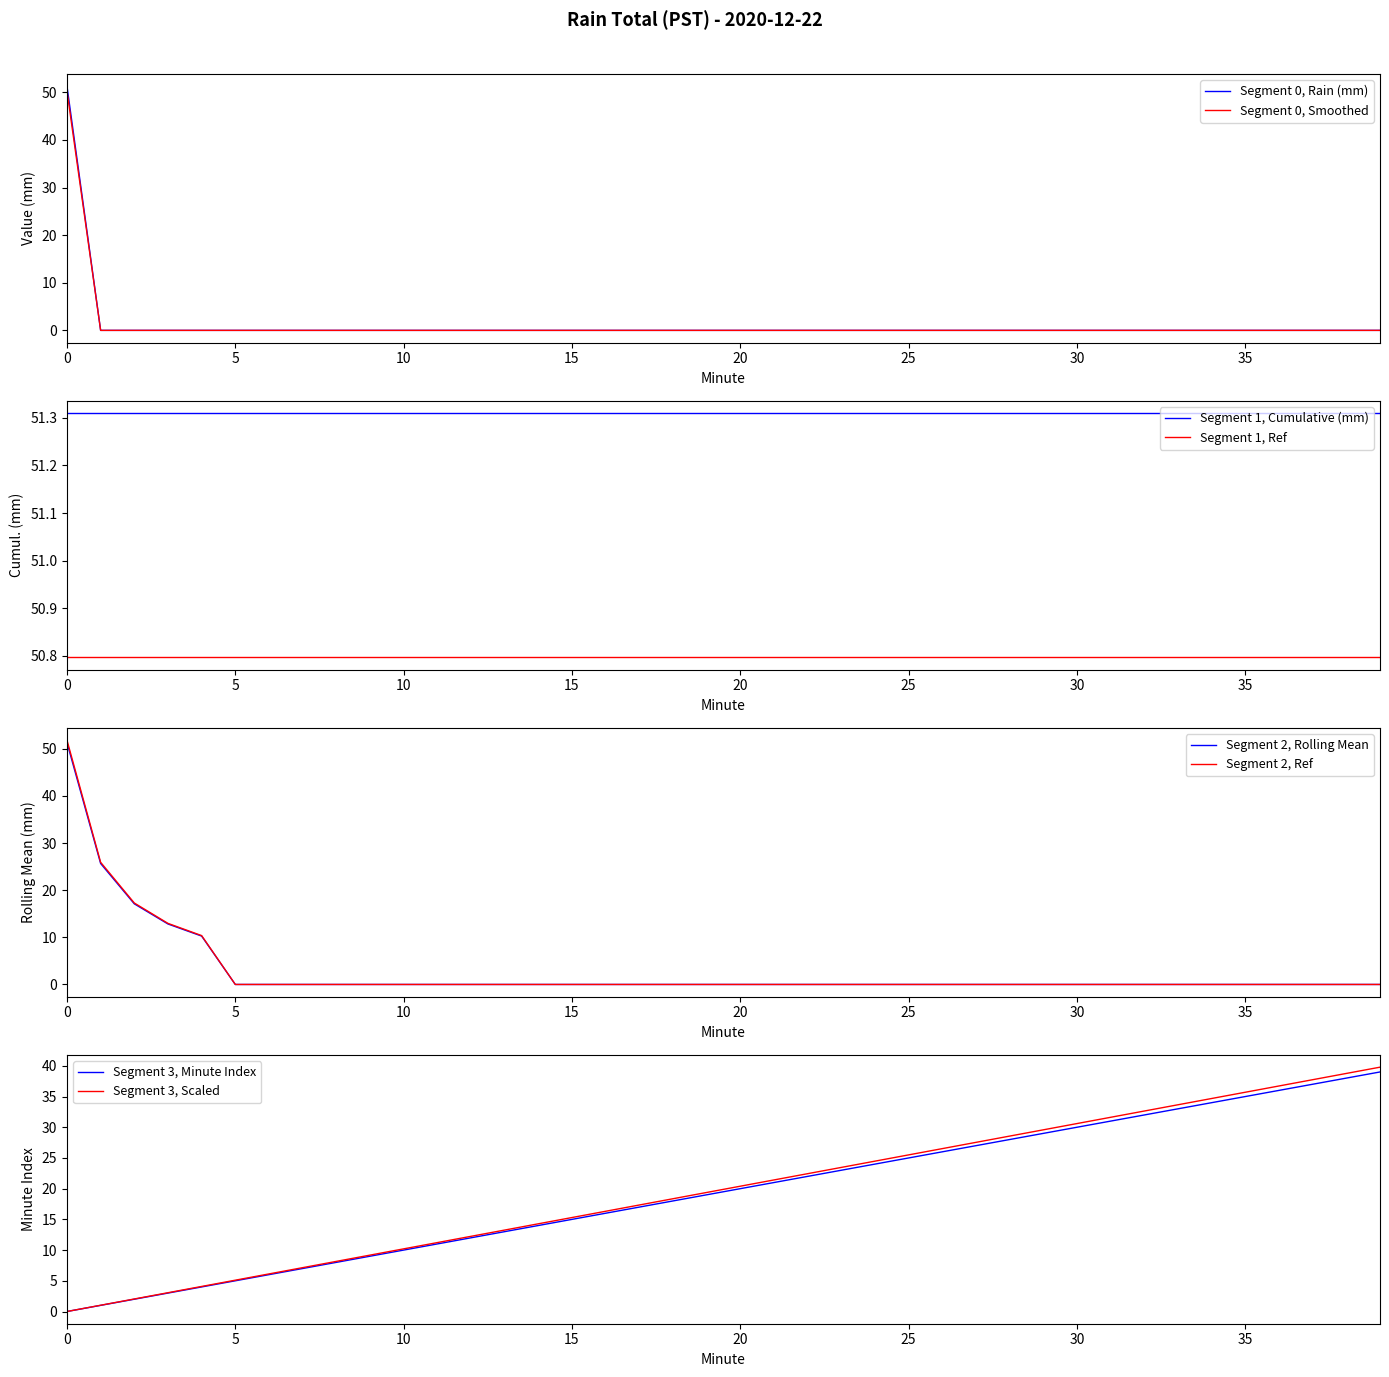

The Minute series shows 10.0 at 10. True or false?

True